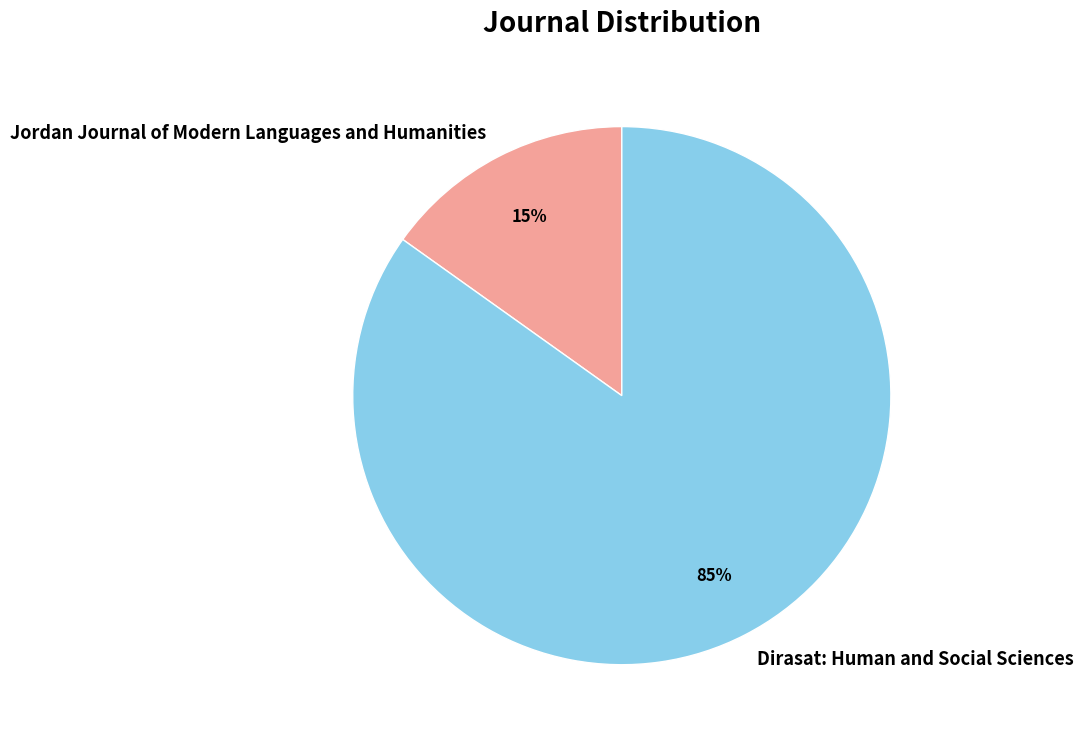

Count the number of slices in the pie.

2